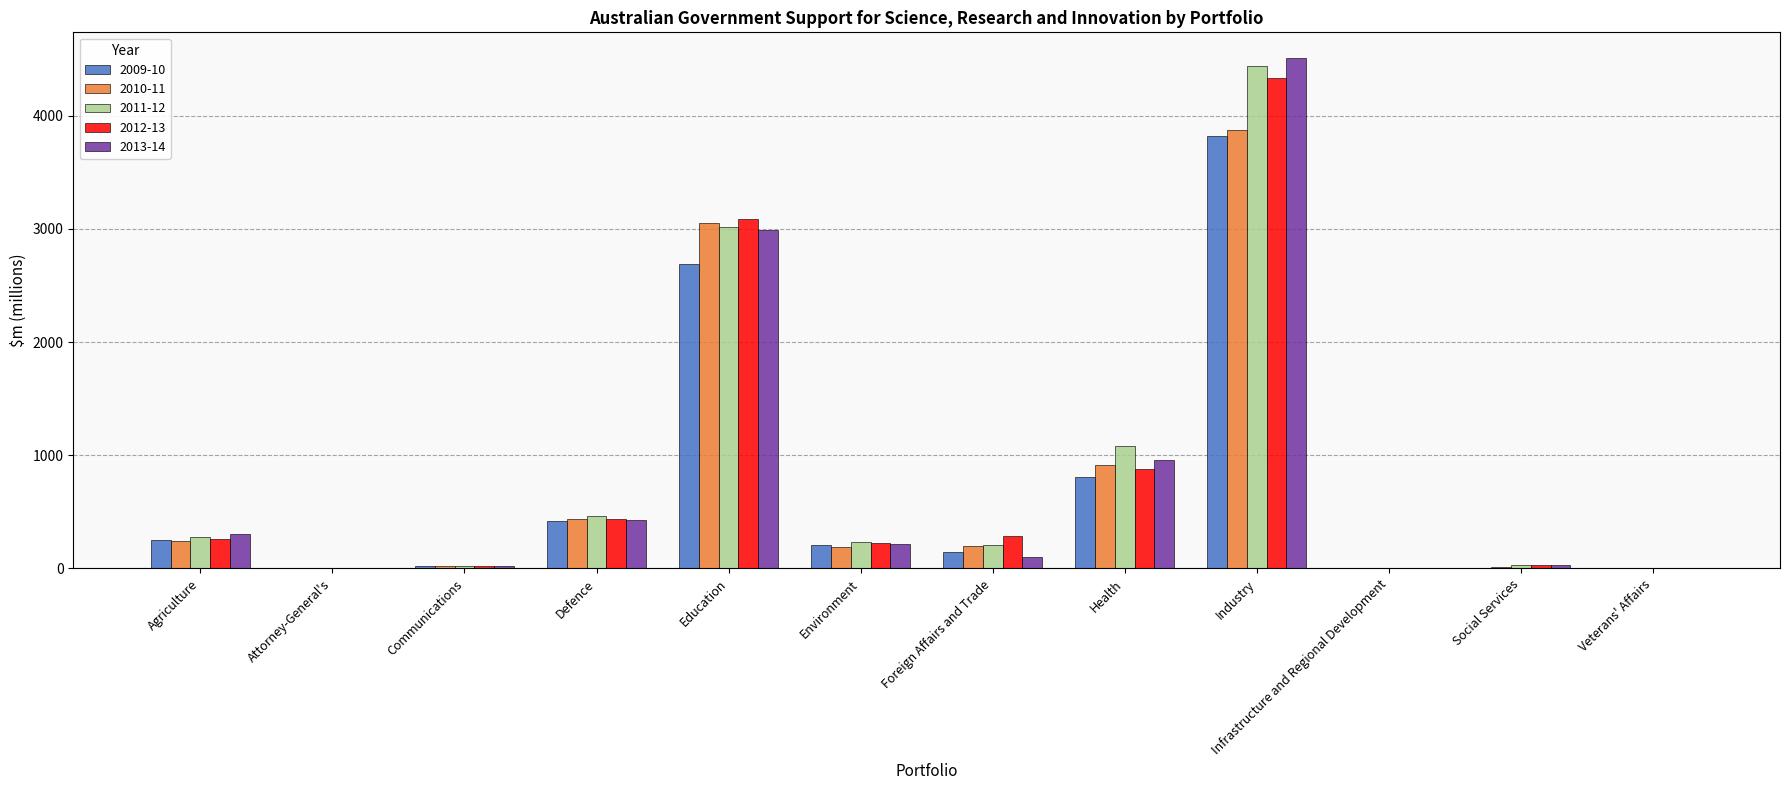

What are all the series names shown in the legend?

2009-10, 2010-11, 2011-12, 2012-13, 2013-14